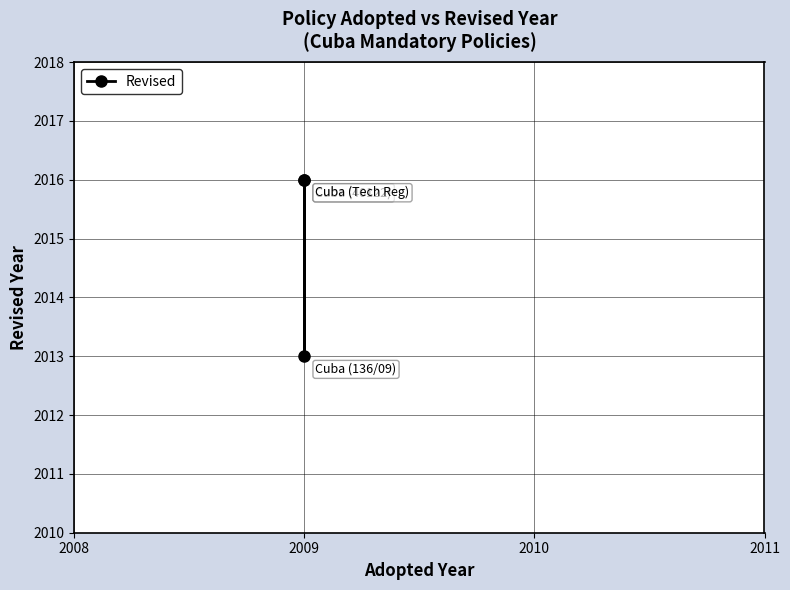

What is the difference between the maximum and minimum values?

3